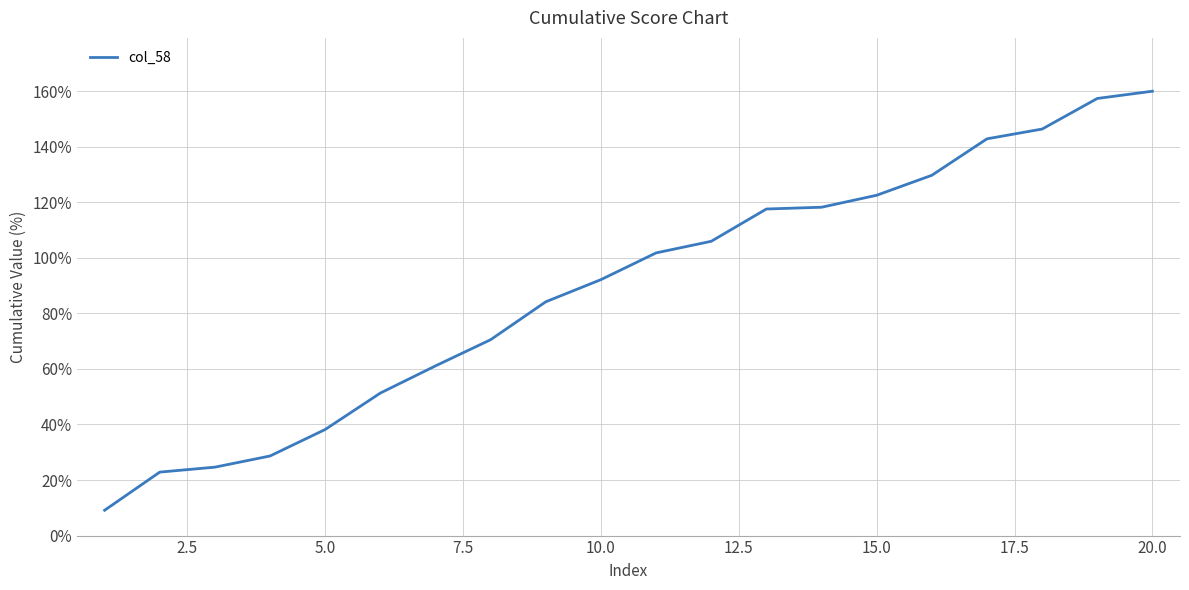

What is the minimum value shown in the chart?

9.1